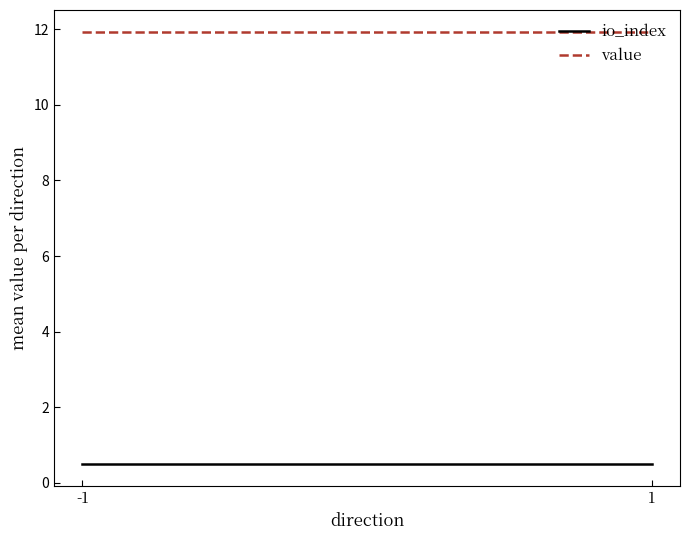

Reading left to right, extract all data points from this chart.

io_index: -1=0.5	1=0.5
value: -1=11.9	1=11.9